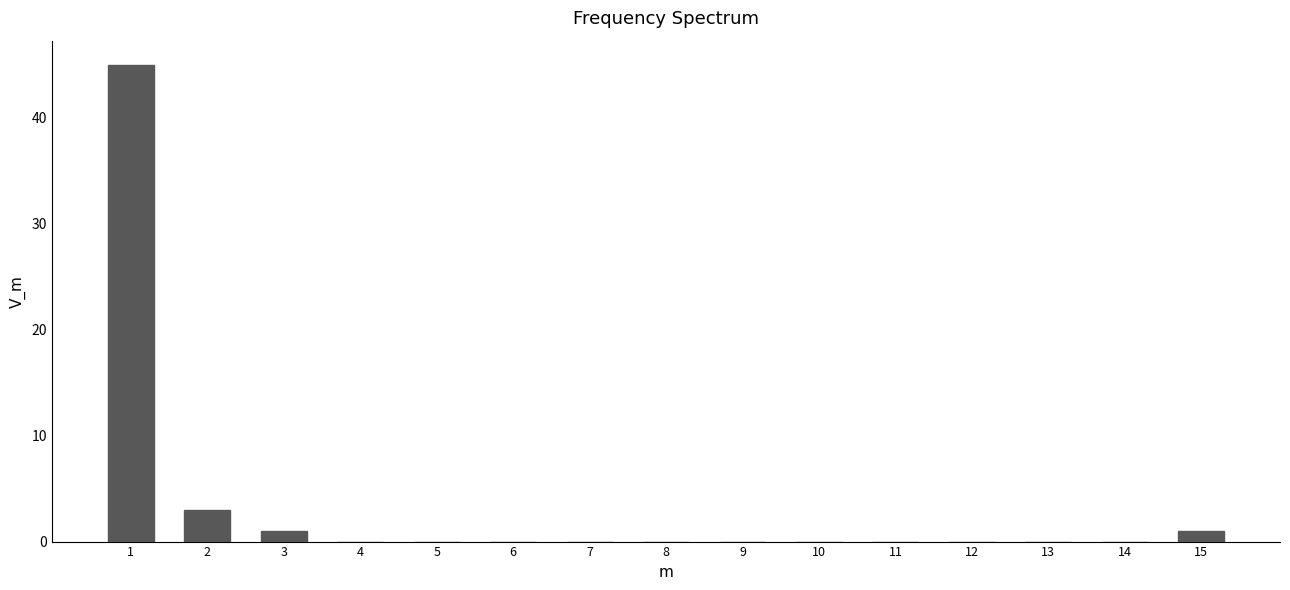

Reading left to right, what are all the values shown in this chart?

1=45	2=3	3=1	4=0	5=0	6=0	7=0	8=0	9=0	10=0	11=0	12=0	13=0	14=0	15=1